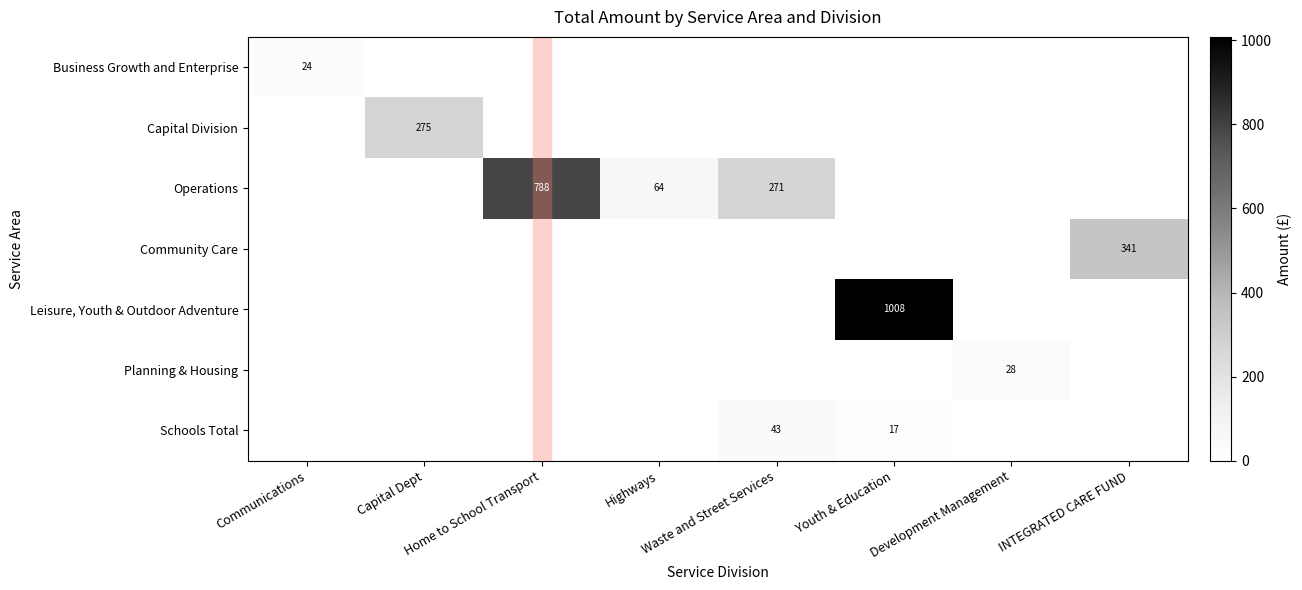

How many positive values does the Business Growth and Enterprise series have?

1